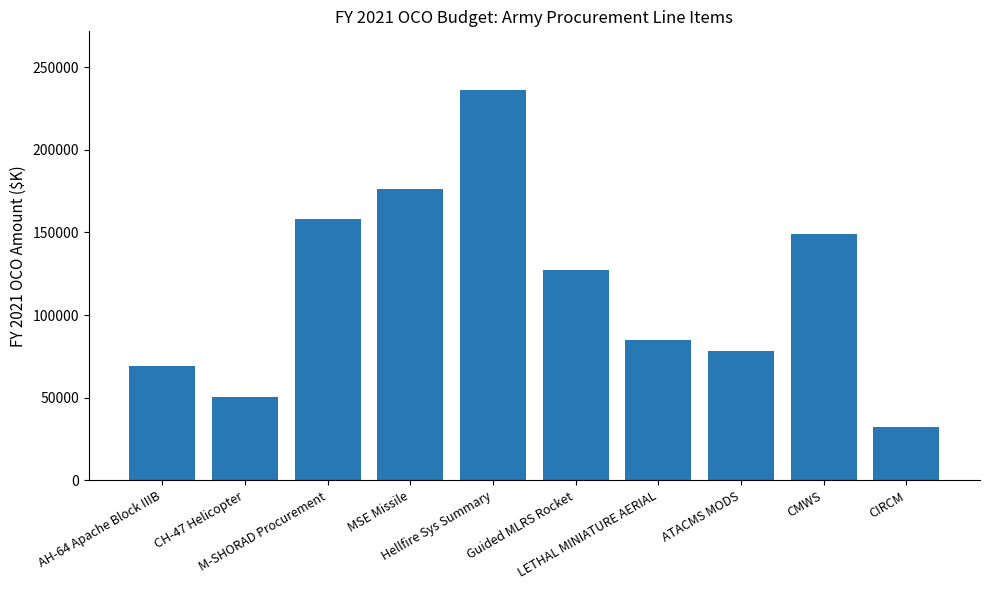

List the labels in order of value, largest first.

Hellfire Sys Summary, MSE Missile, M-SHORAD Procurement, CMWS, Guided MLRS Rocket, LETHAL MINIATURE AERIAL, ATACMS MODS, AH-64 Apache Block IIIB, CH-47 Helicopter, CIRCM